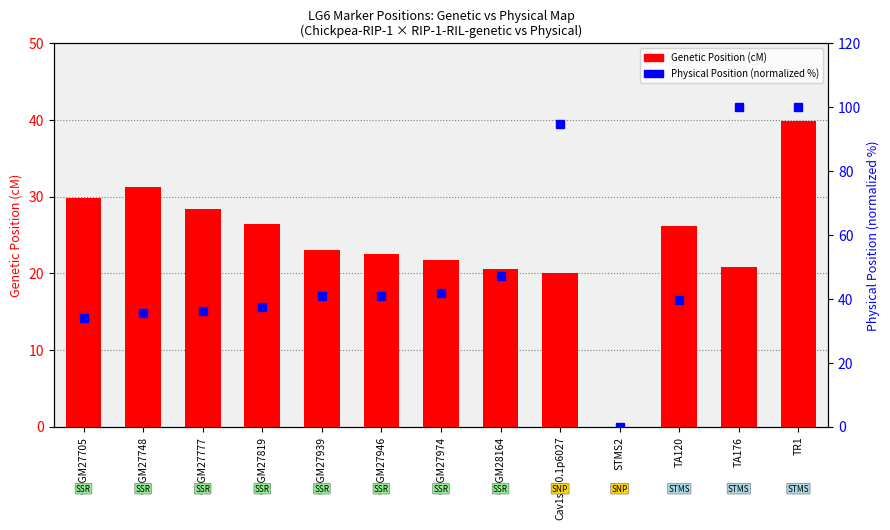

The Genetic Position (cM) series shows 11.0 at CaGM27777. True or false?

False